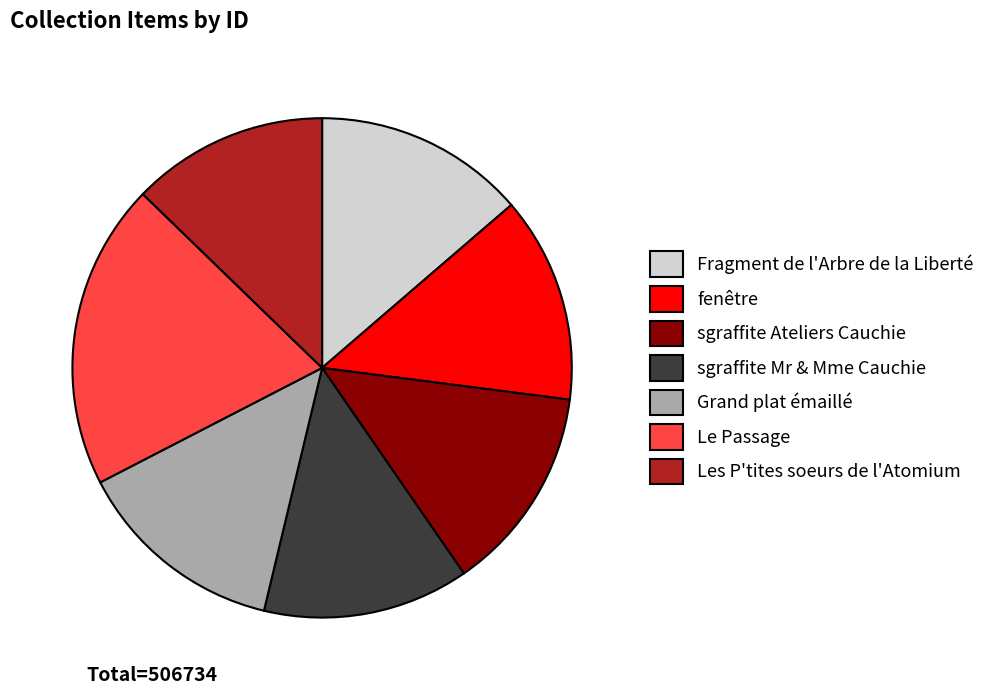

True or false: Grand plat émaillé accounts for 1% of the total.

False